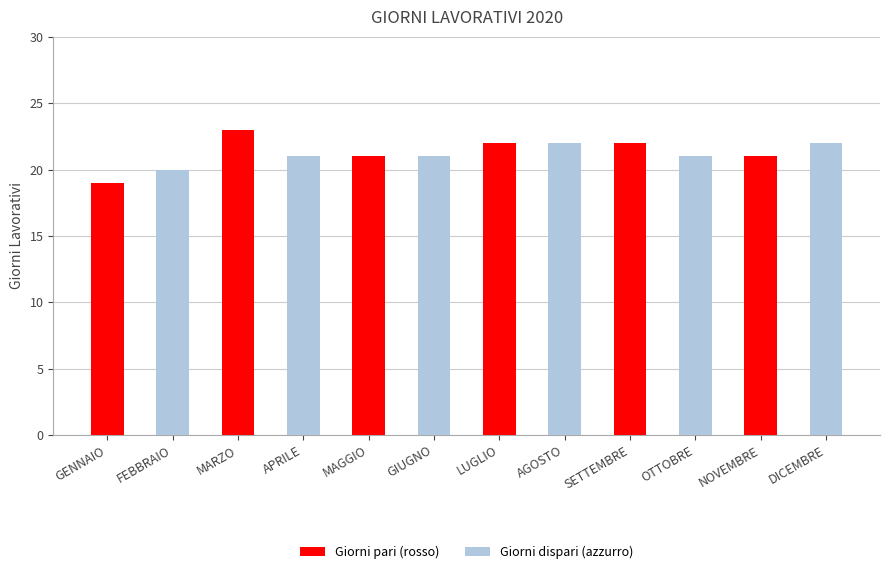

Does the chart contain any negative values?

No